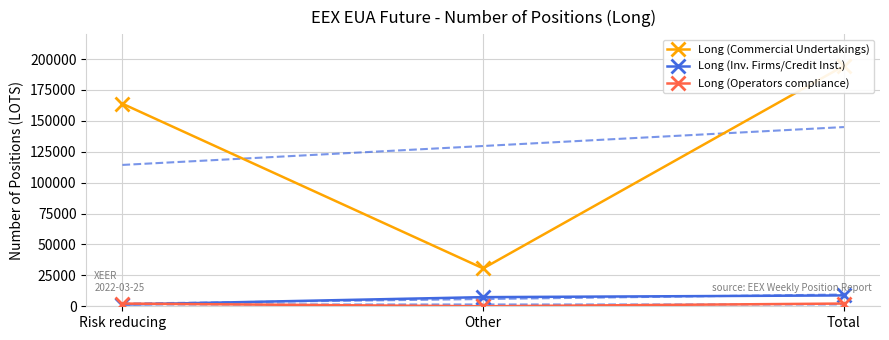

List the series in order of their peak value, lowest first.

Long (Operators compliance), Long (Inv. Firms/Credit Inst.), Long (Commercial Undertakings)